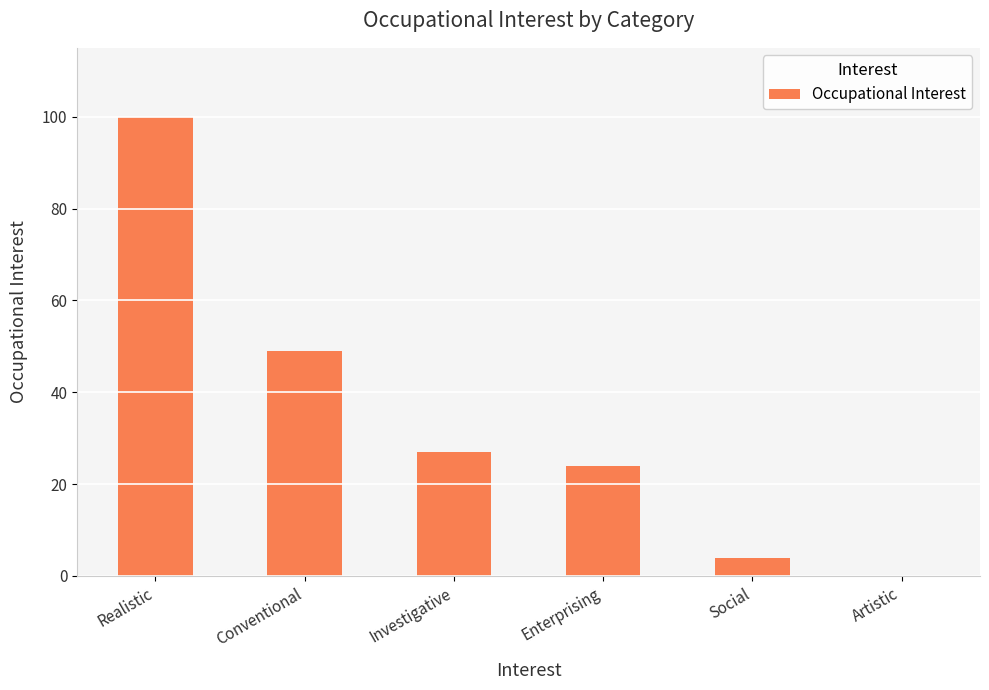

What is the ratio of the value at Enterprising to the value at Investigative?

0.9